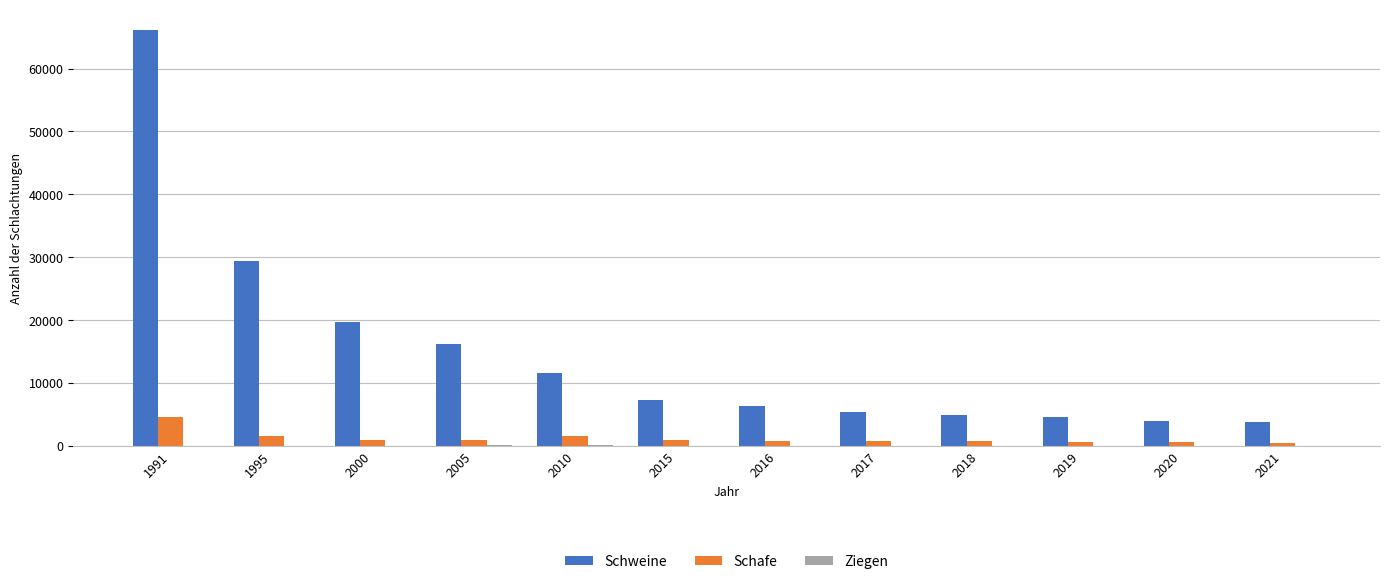

How many distinct data groups are displayed?

3